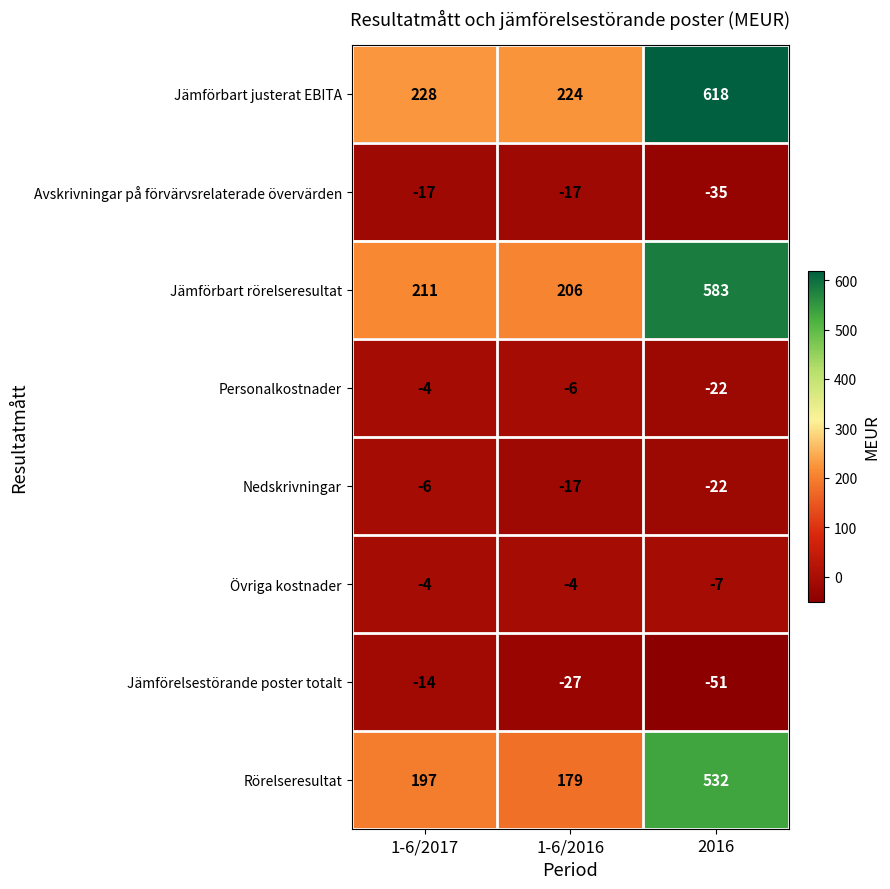

True or false: Jämförbart rörelseresultat has a value of 270 at 1-6/2016.

False